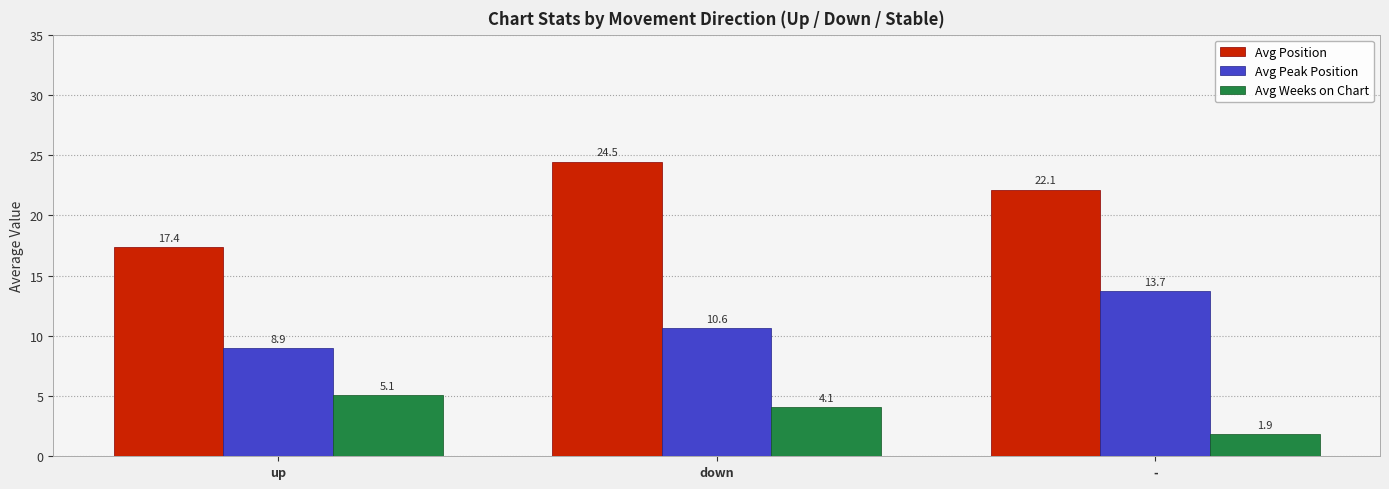

At how many categories does at least one series exceed 3?

3